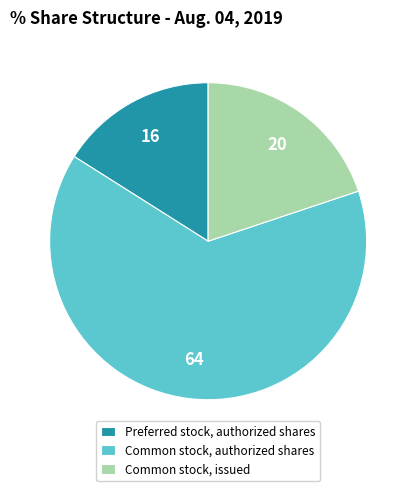

Between Common stock, issued and Preferred stock, authorized shares, which is larger?

Common stock, issued